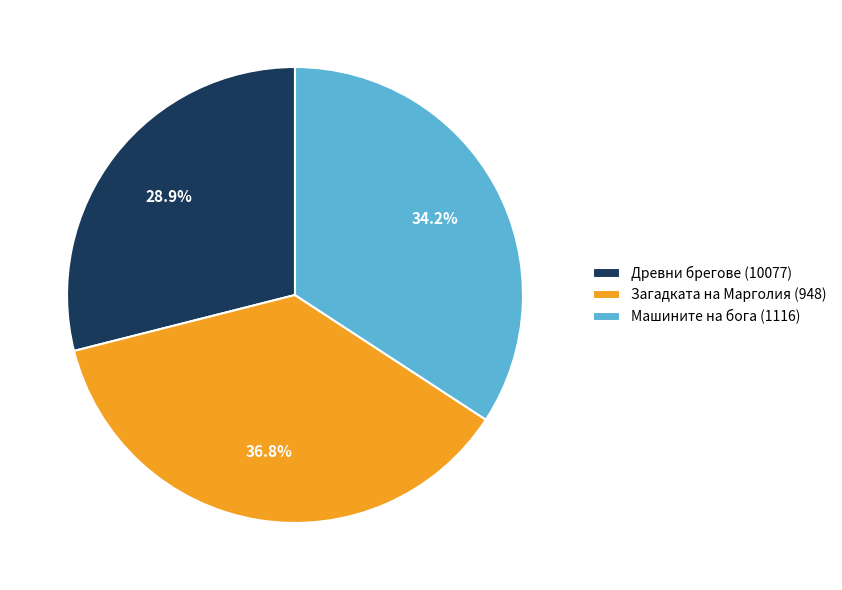

Between Загадката на Марголия (948) and Древни брегове (10077), which is larger?

Загадката на Марголия (948)